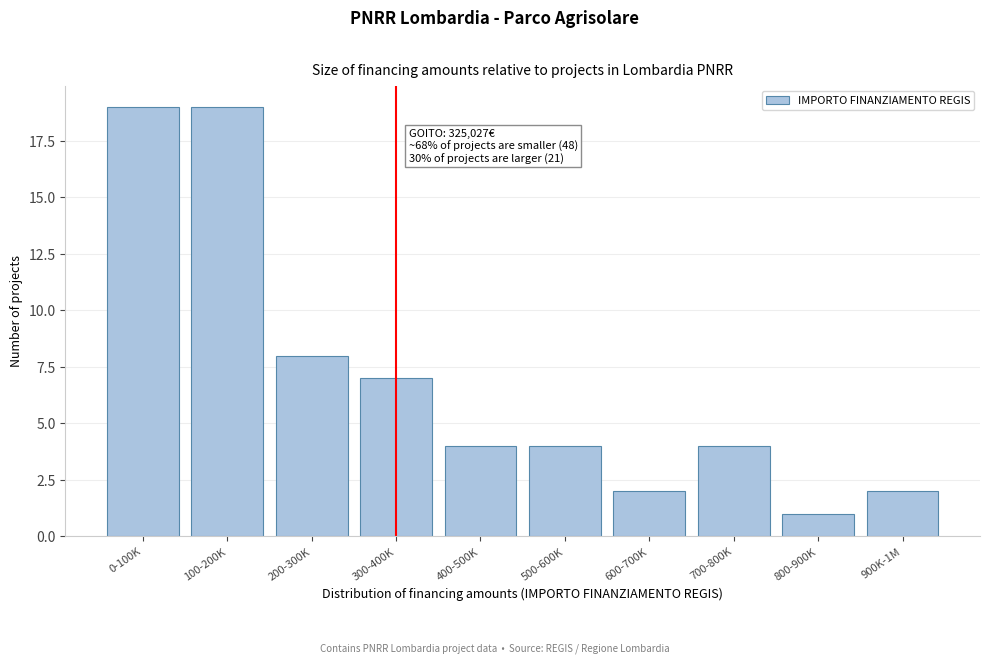

Reading left to right, transcribe all the data shown in this chart.

0-100K=19	100-200K=19	200-300K=8	300-400K=7	400-500K=4	500-600K=4	600-700K=2	700-800K=4	800-900K=1	900K-1M=2